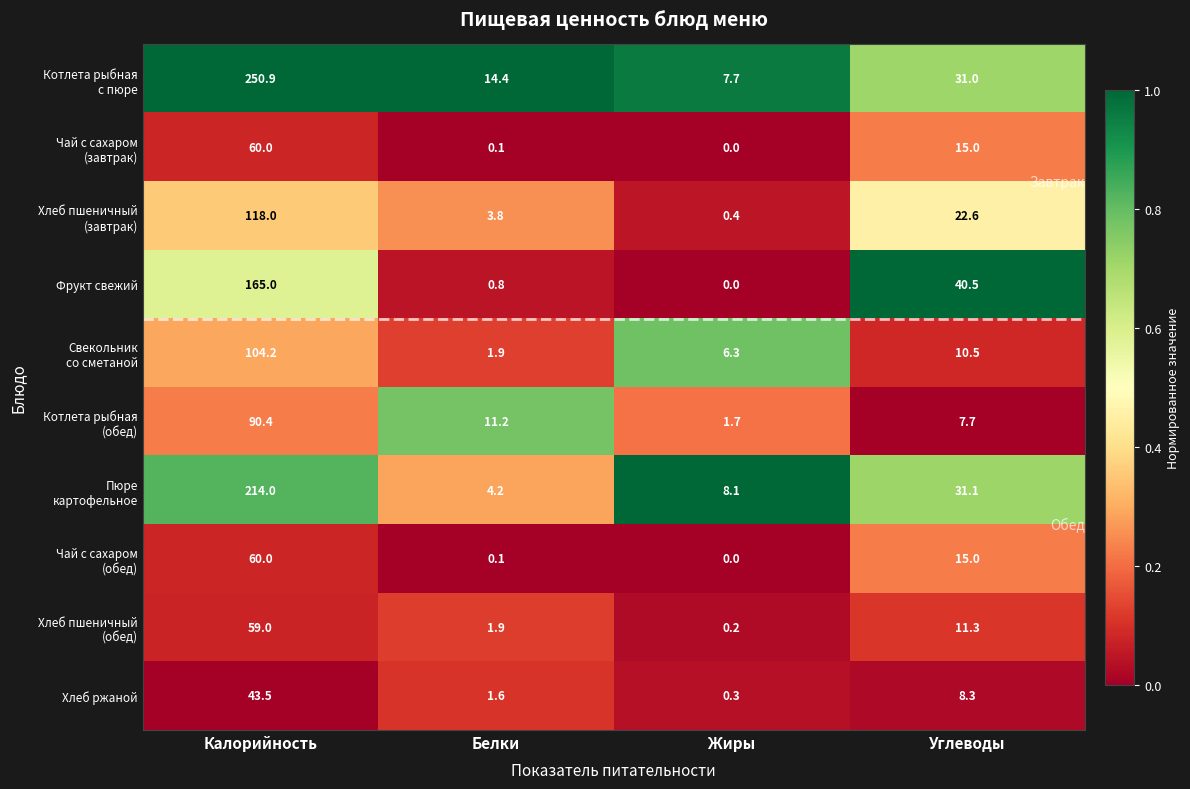

What is the difference between the highest and lowest values at Жиры?

8.1